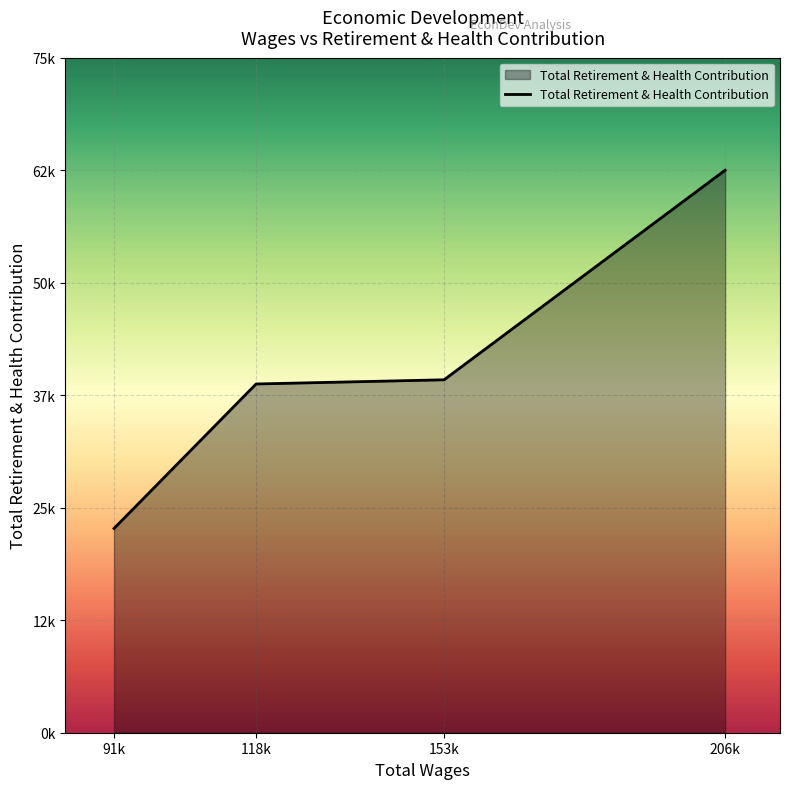

True or false: the data has more than 1 interior local peaks.

False